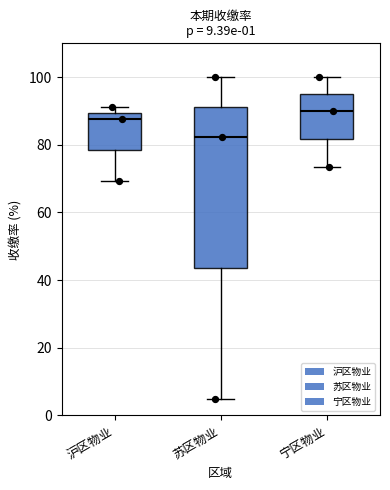

Which box is the tallest, from its lower edge to its upper edge?

苏区物业